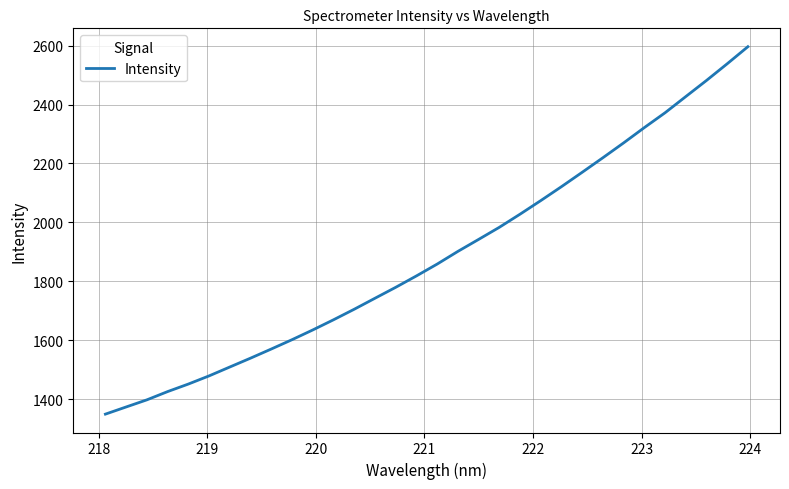

What is the maximum value shown in the chart?

2596.4